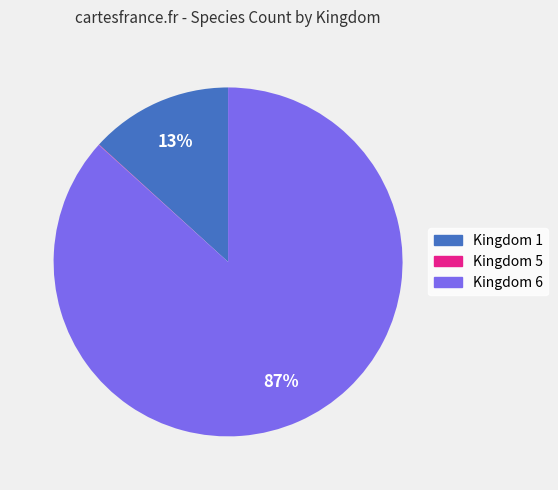

The Kingdom 1 slice represents 13% of the pie. True or false?

True